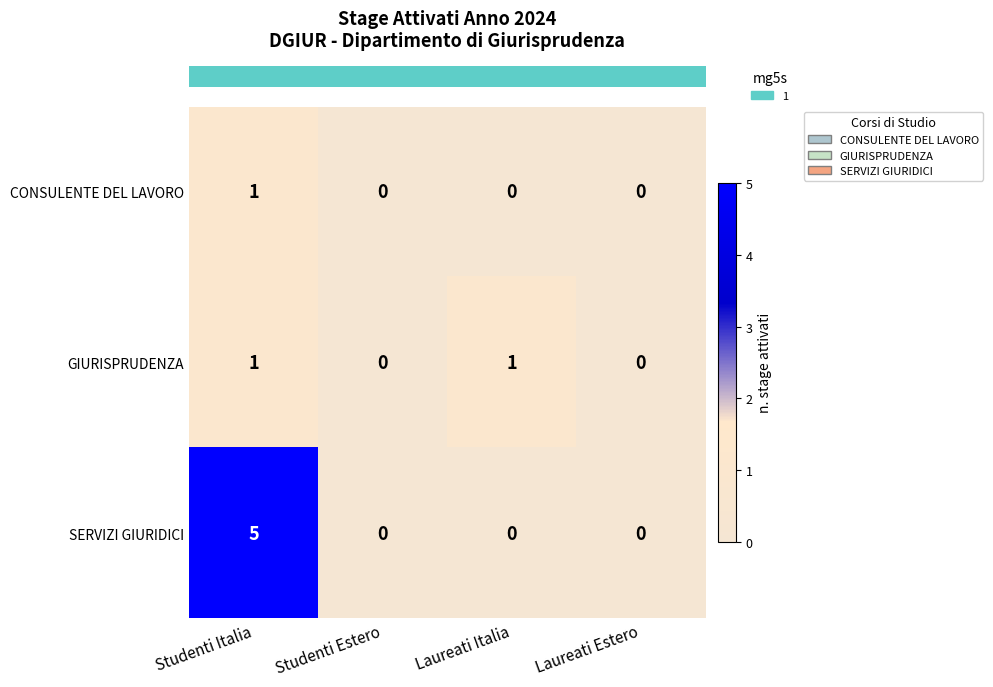

Which series changed the most between Studenti Italia and Laureati Italia?

SERVIZI GIURIDICI